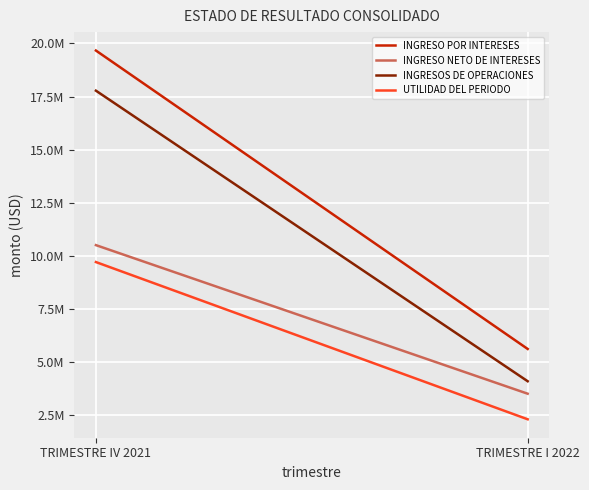

Read the UTILIDAD DEL PERIODO value at TRIMESTRE I 2022.

2299477.6